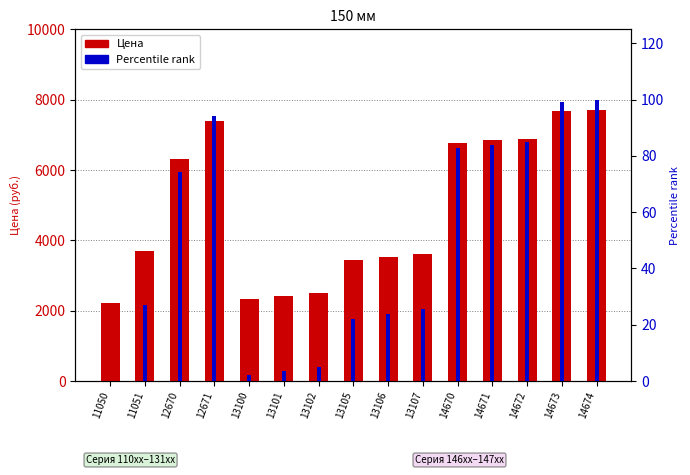

At which category is the sum across all series the highest?

14674